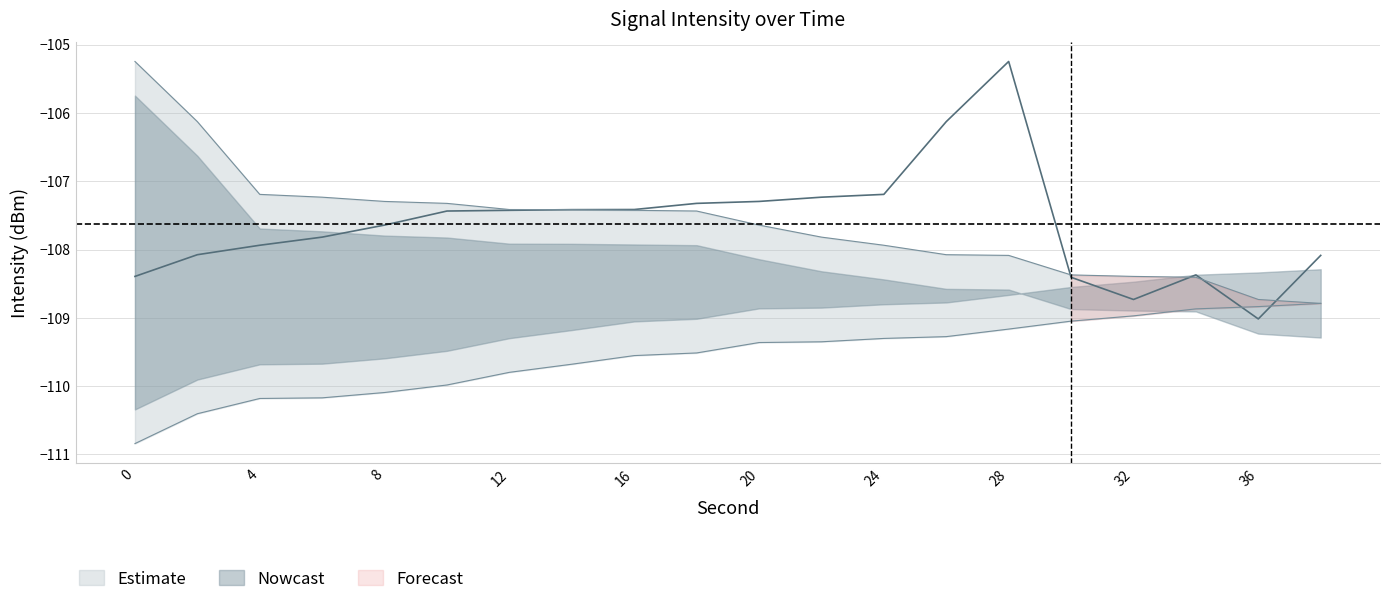

What is the value of the mean_intensity point at the 3rd from the left?

-107.9